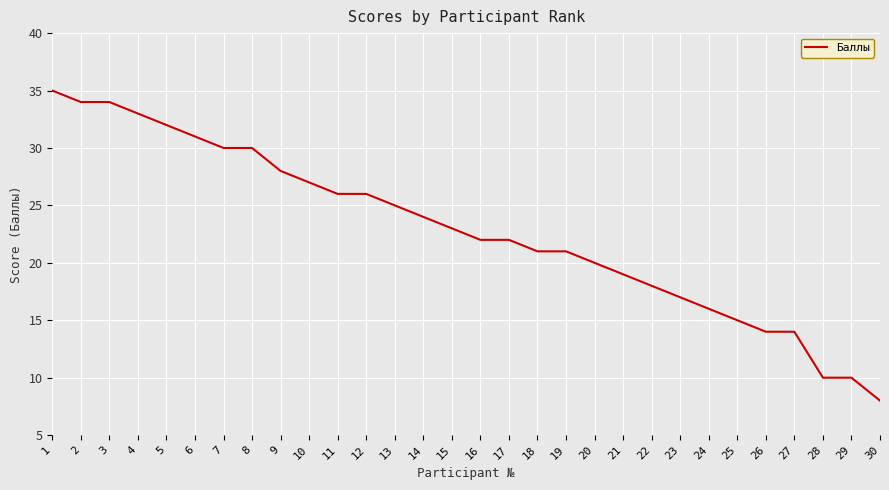

How many values are below 23?

15